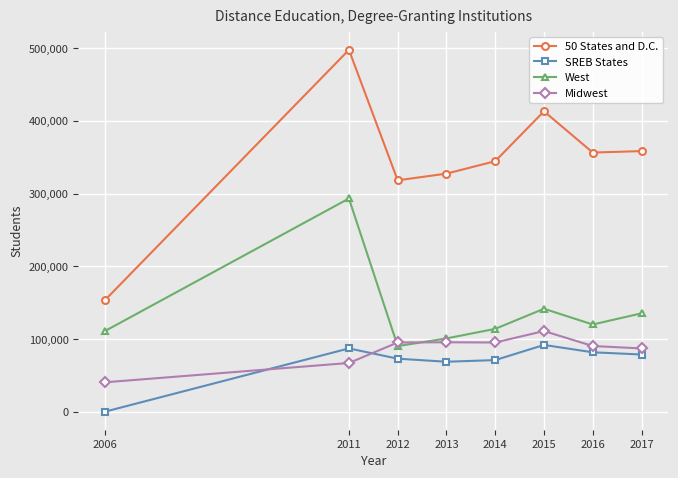

Rank the series by their maximum value, from highest to lowest.

50 States and D.C., West, Midwest, SREB States